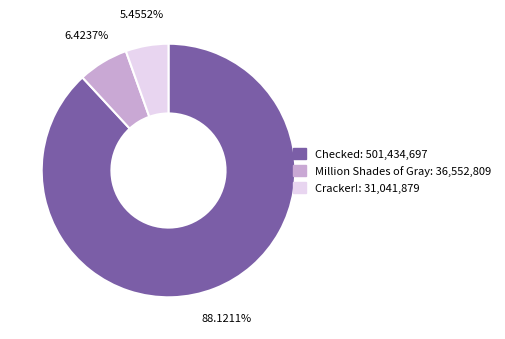

How many segments does this pie chart have?

3